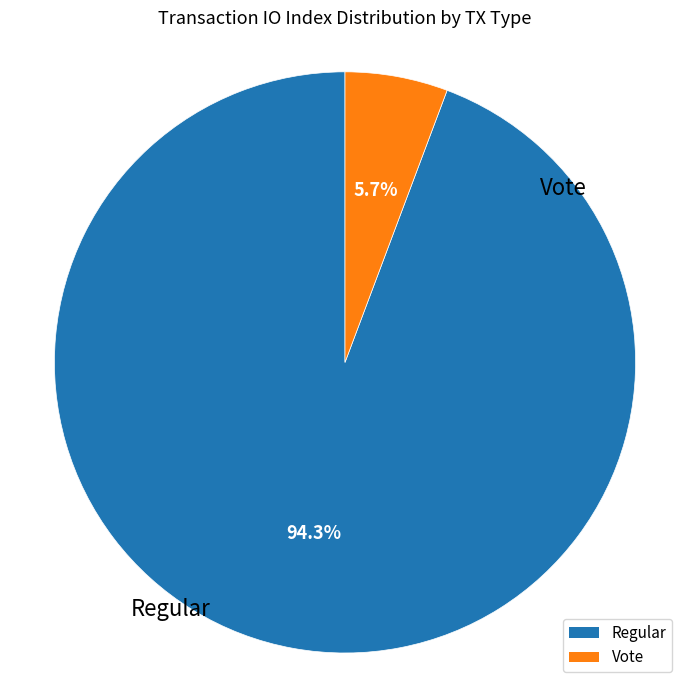

Is it true that Regular is 94% of the pie?

True